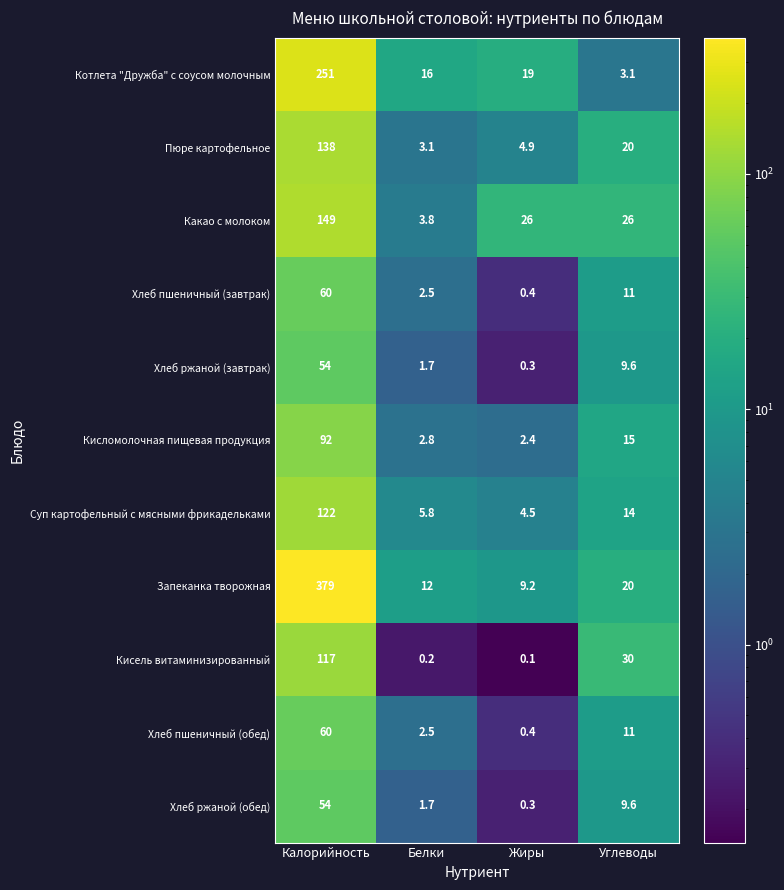

Which series has the largest total across all categories?

Запеканка творожная